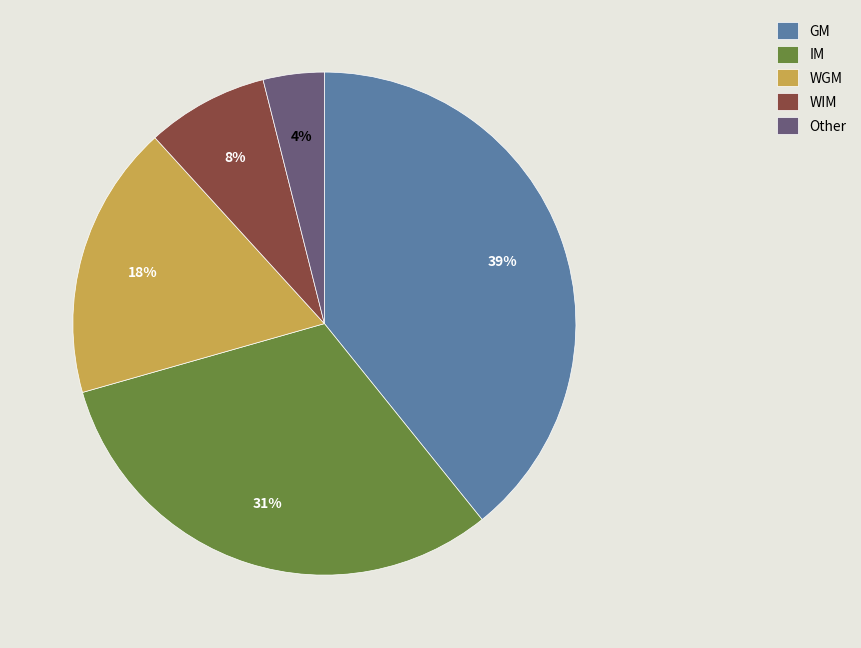

How many segments does this pie chart have?

5